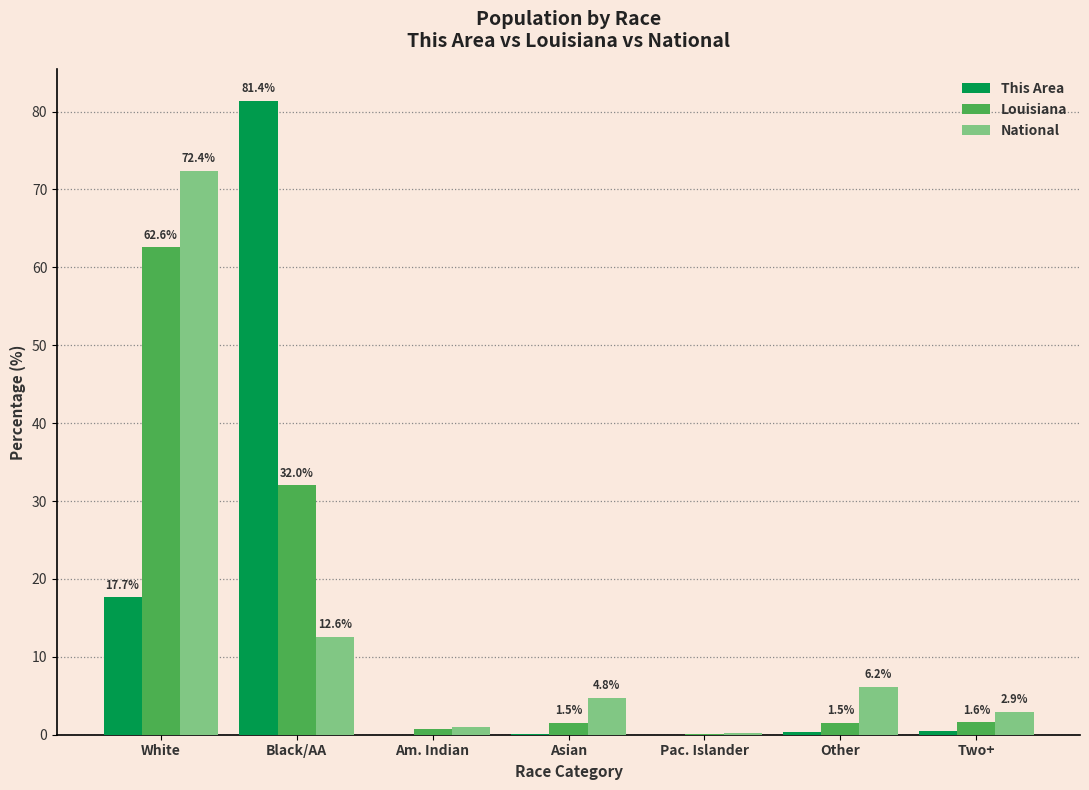

True or false: Louisiana has a value of 32.0 at Black/AA.

True